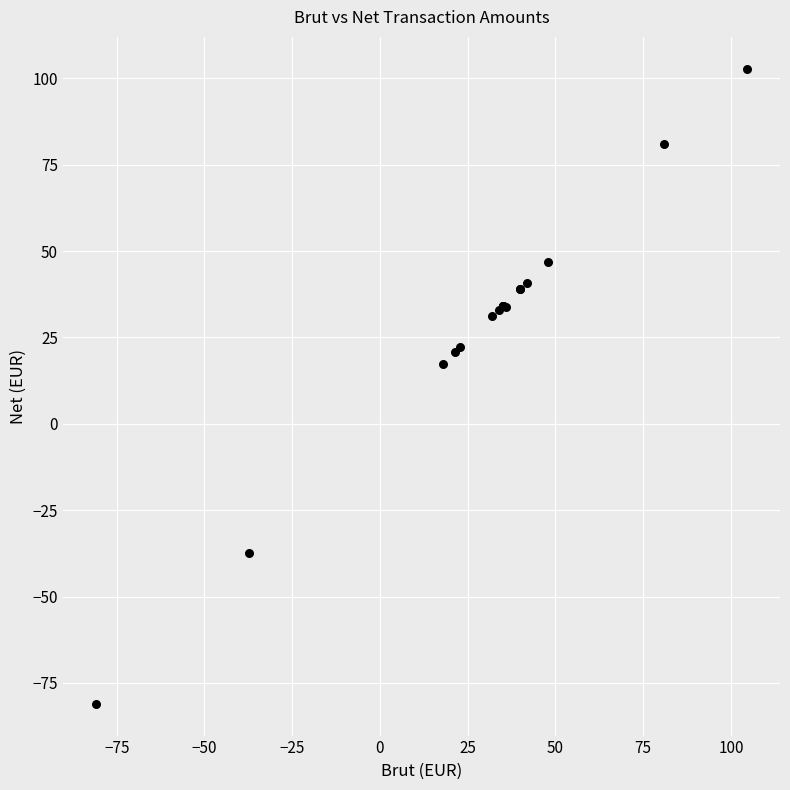

What Y value in the scatter plot is closest to 10?

17.3